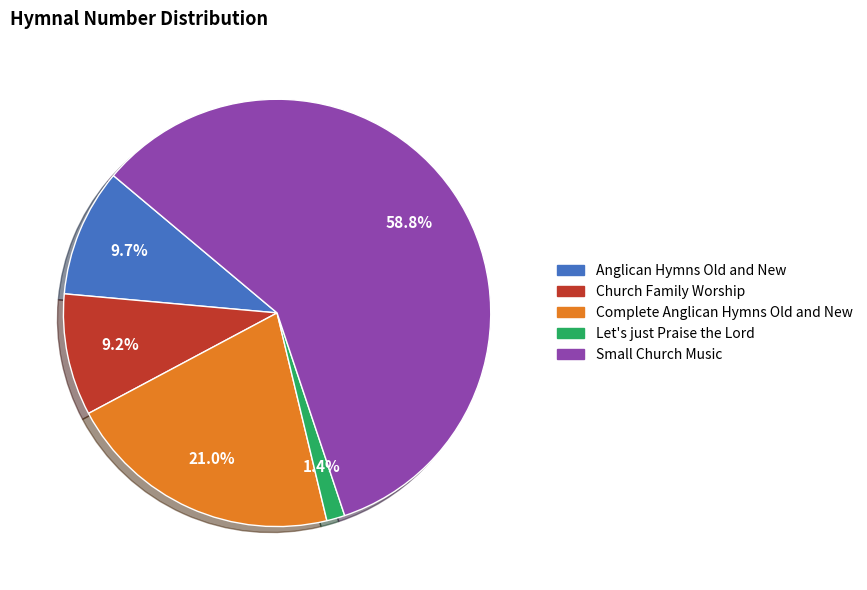

The Small Church Music slice represents 67% of the pie. True or false?

False